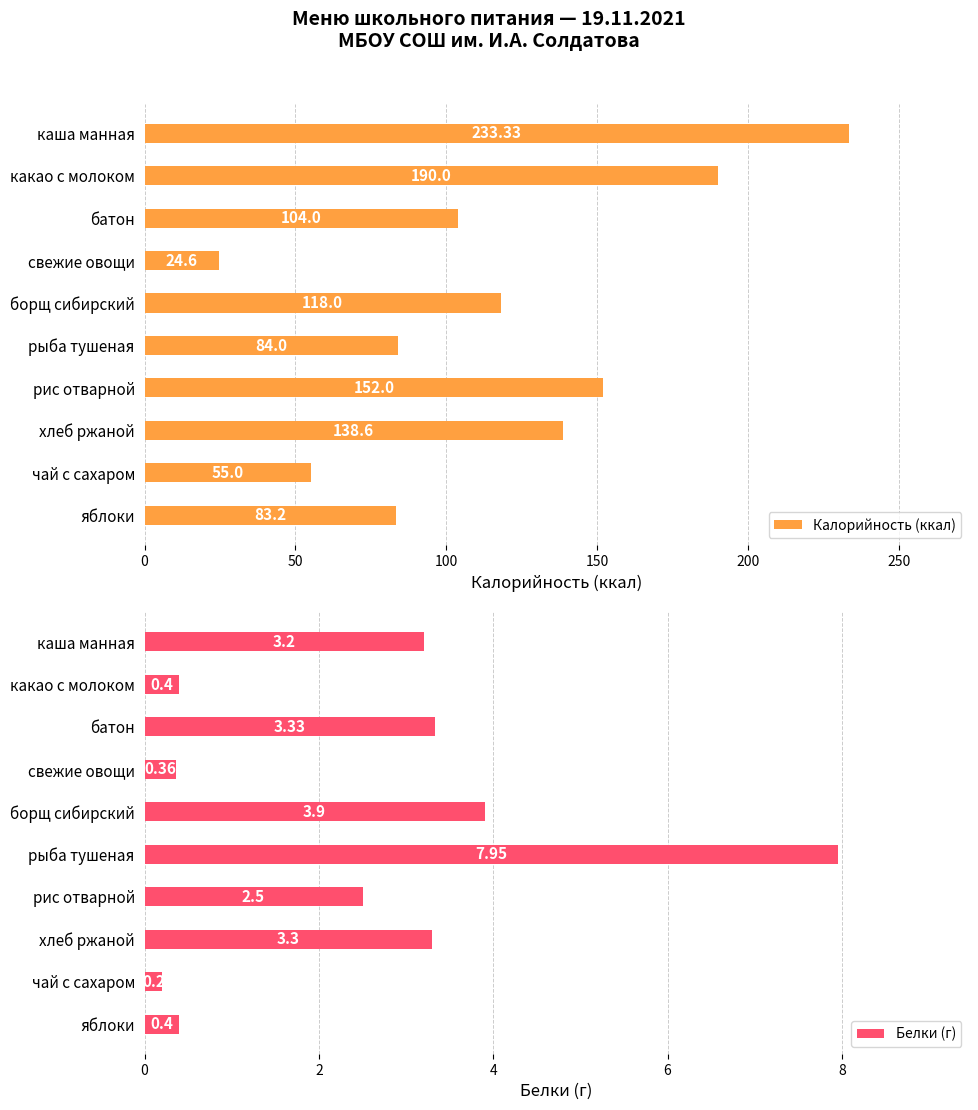

Reading left to right, what are all the values shown in this chart?

Калорийность (ккал): 233.3	190.0	104.0	24.6	118.0	84.0	152.0	138.6	55.0	83.2
Белки (г): 3.2	0.4	3.3	0.4	3.9	8.0	2.5	3.3	0.2	0.4